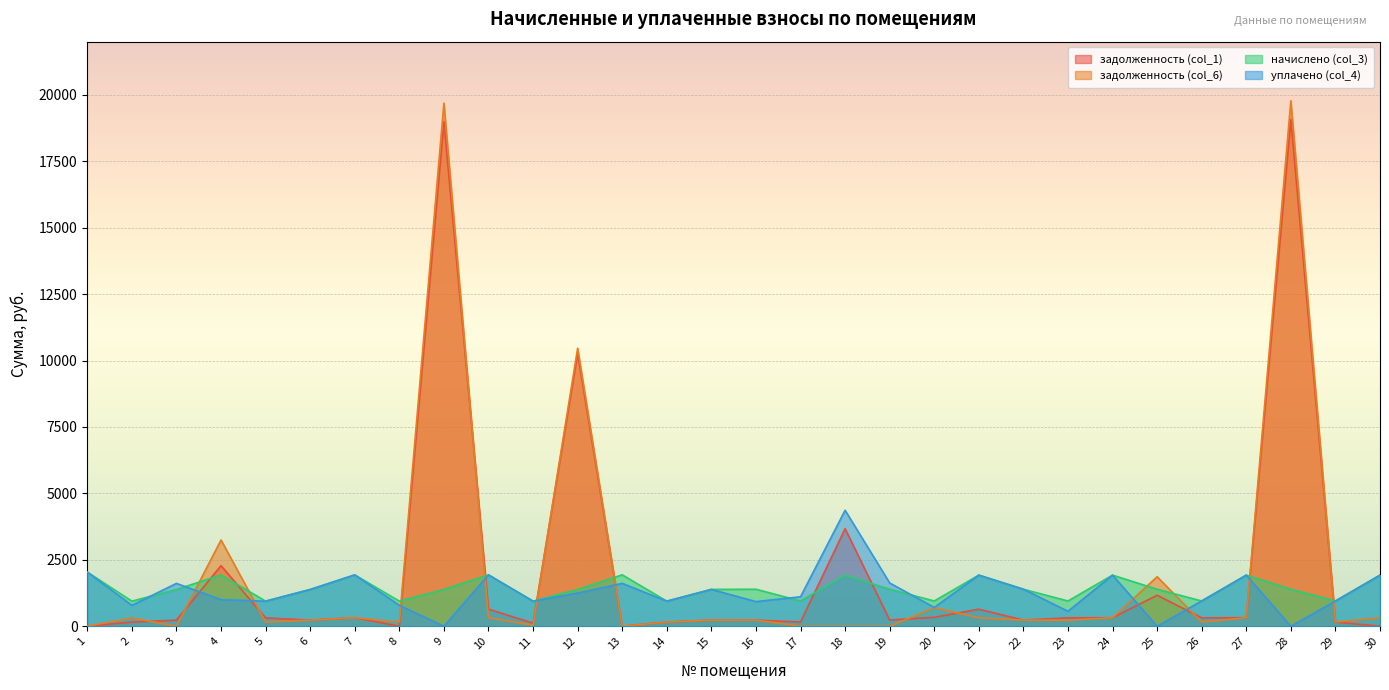

Count the number of categories in the chart.

30